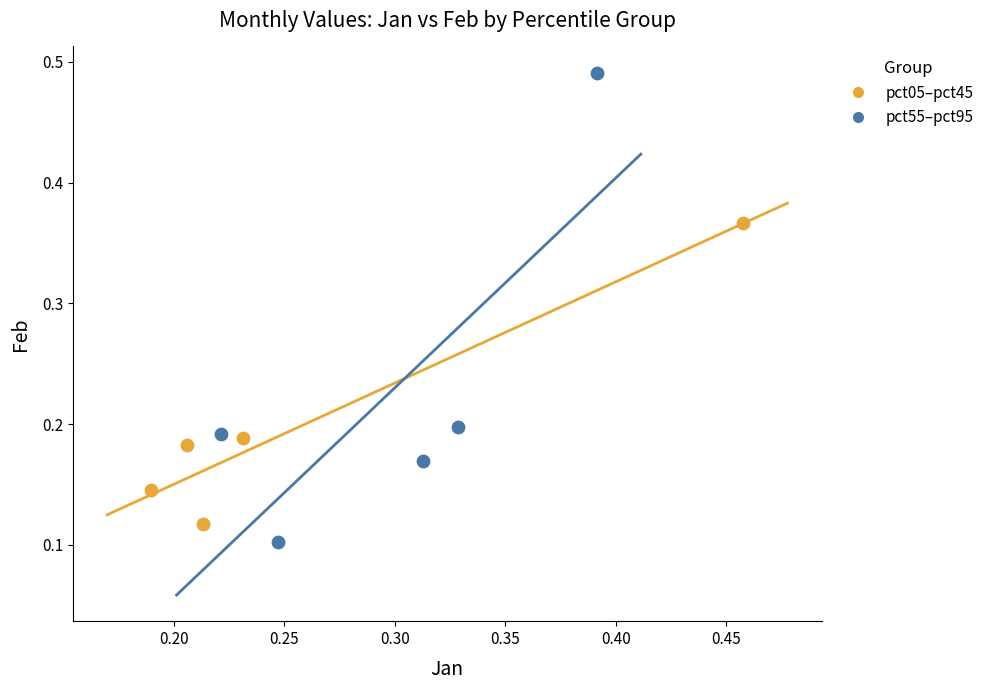

Which series has the largest Y range (max minus min)?

pct55–pct95